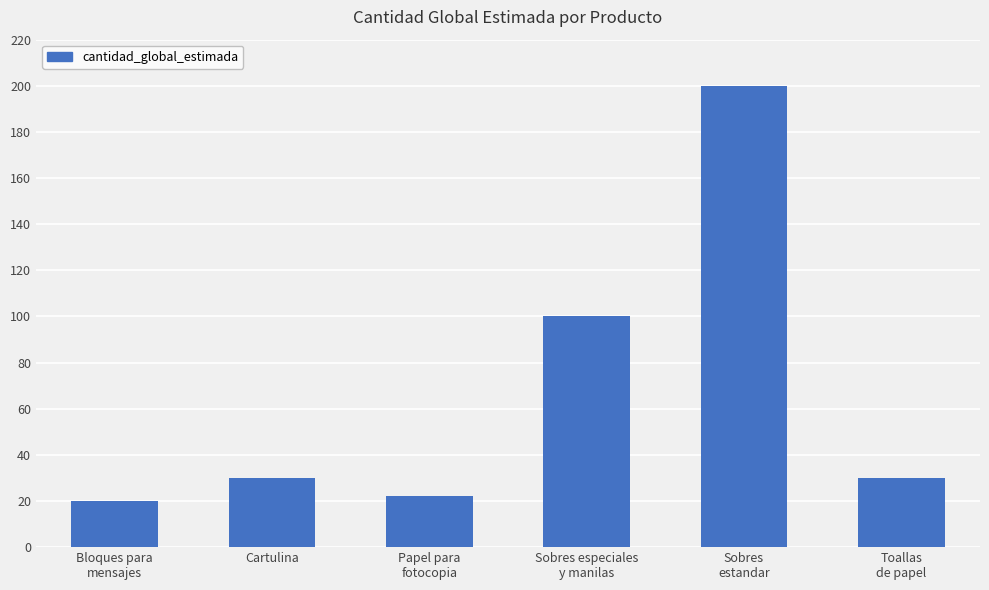

What is the greatest value displayed?

200